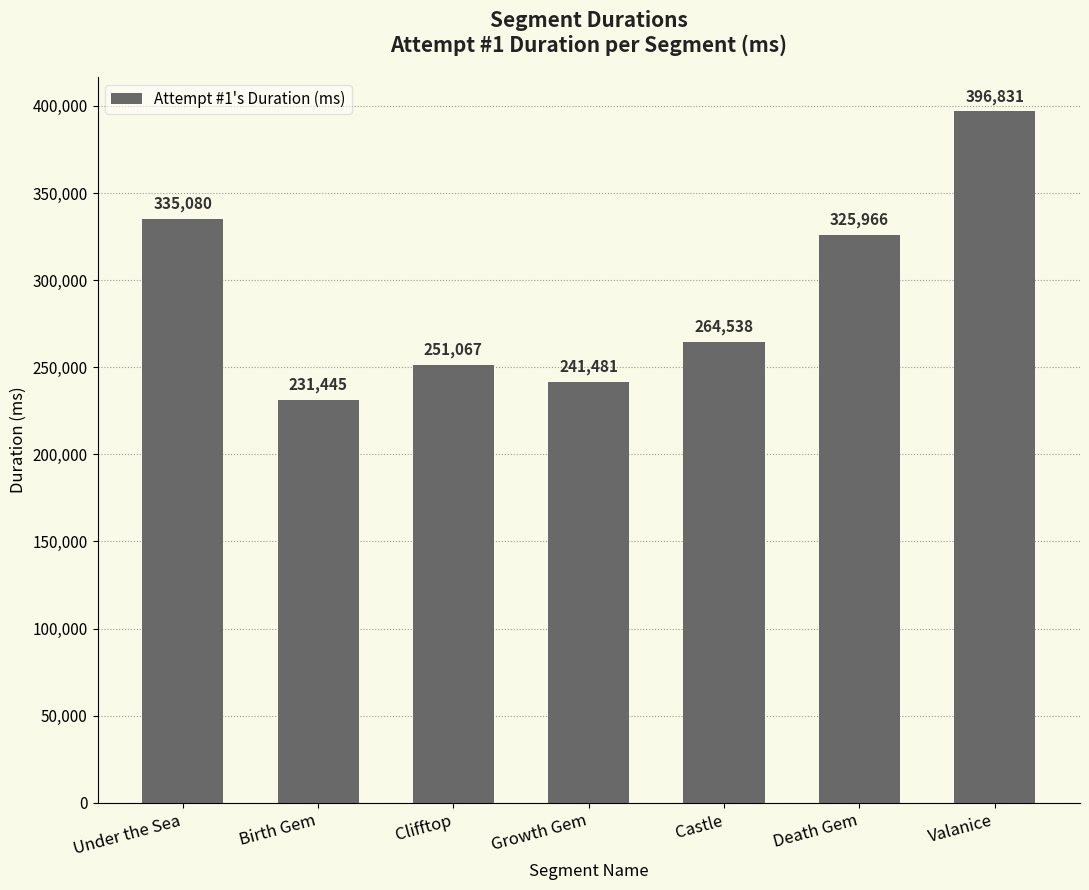

Reading left to right, extract all data points from this chart.

Under the Sea=335080	Birth Gem=231445	Clifftop=251067	Growth Gem=241481	Castle=264538	Death Gem=325966	Valanice=396831